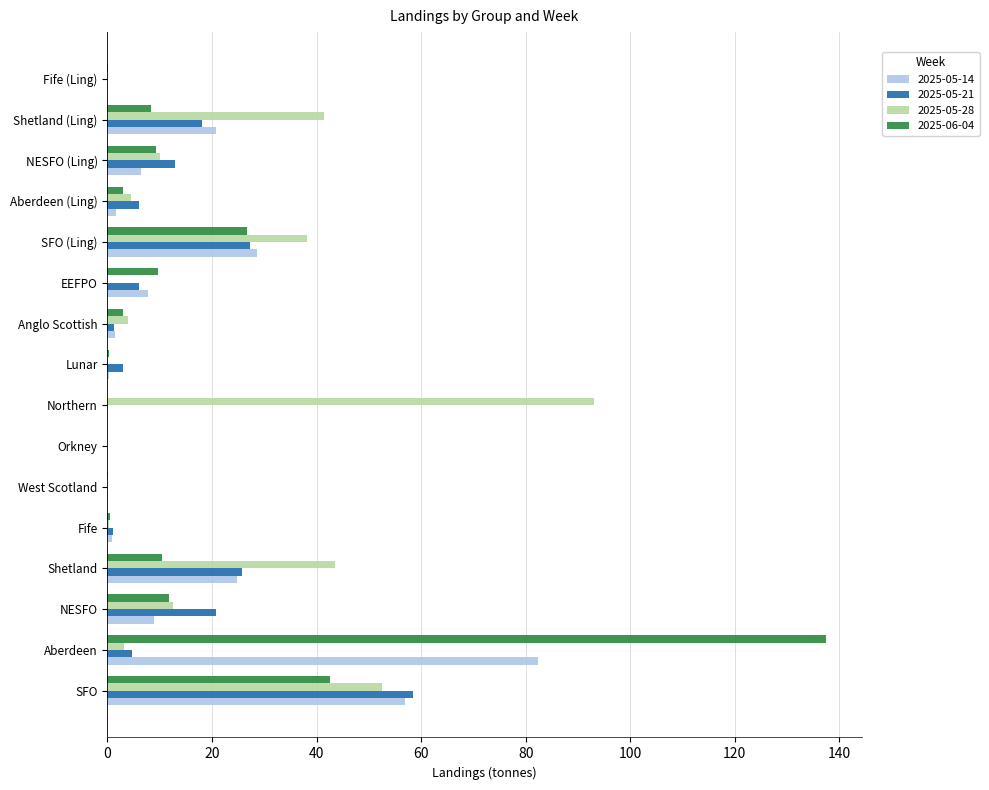

How many categories are shown in the chart?

16